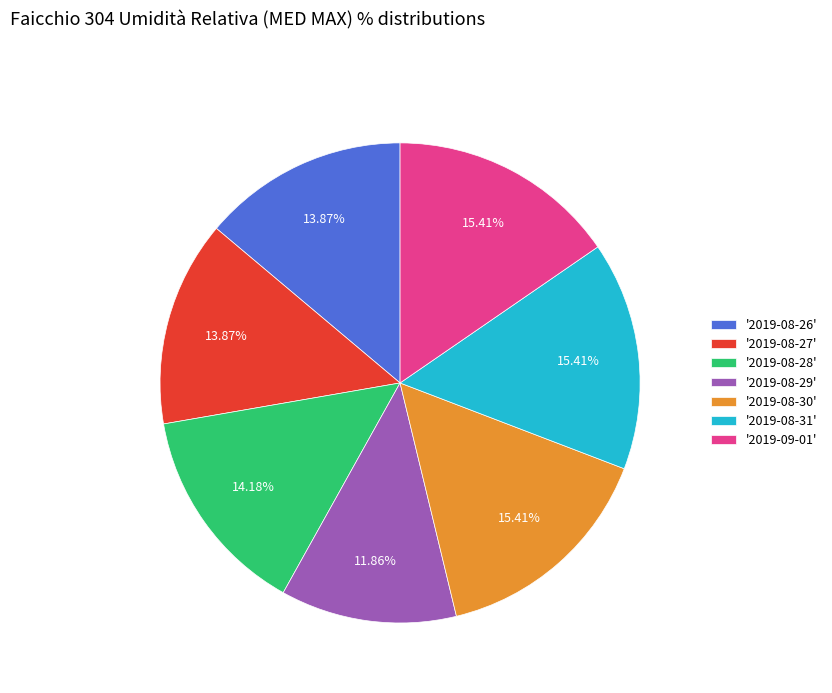

Is there any slice that represents more than half of the pie?

No